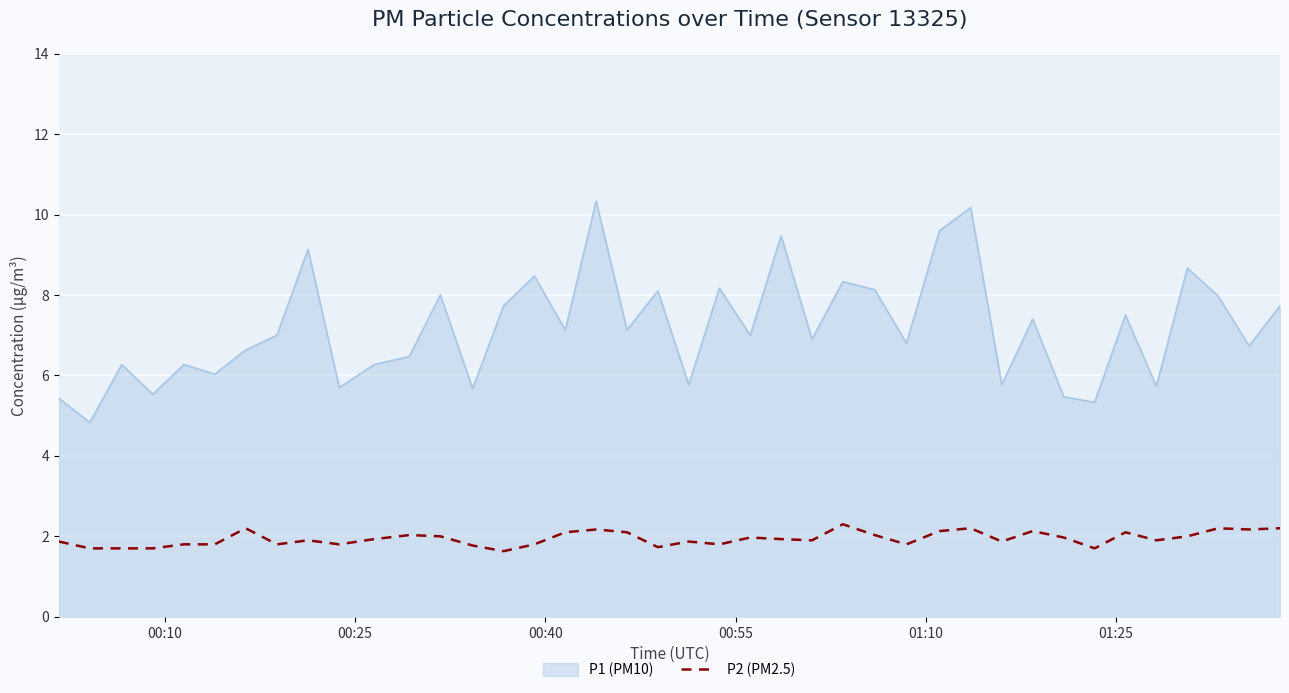

What is the greatest value displayed?

10.3